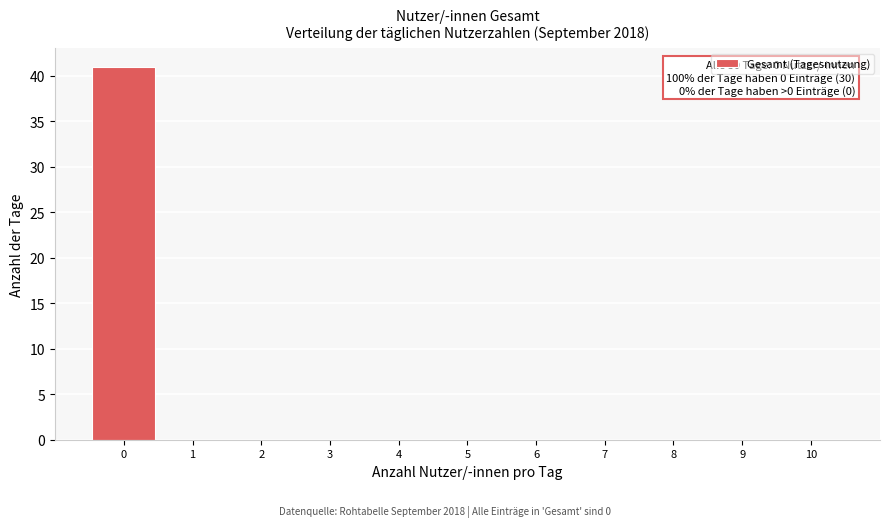

Which range on the x-axis has the tallest bar?

-0.5 to 0.5